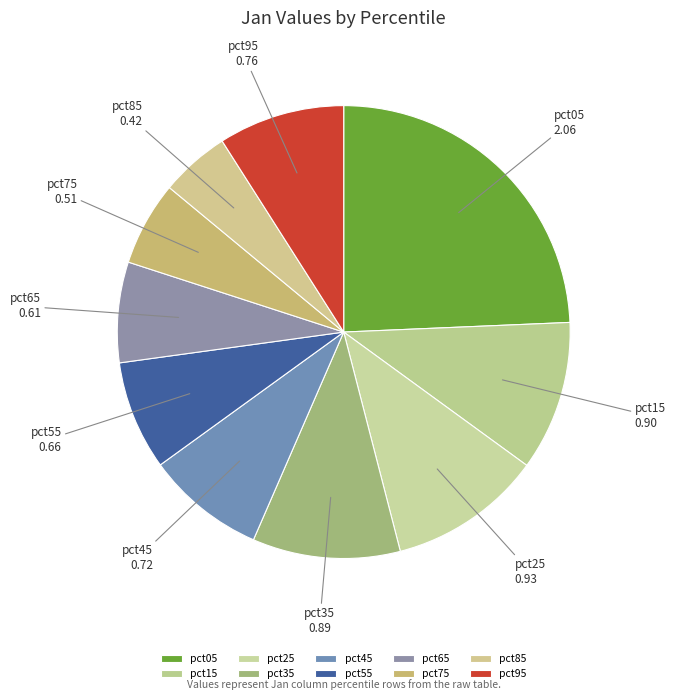

How many slices are in this pie chart?

10